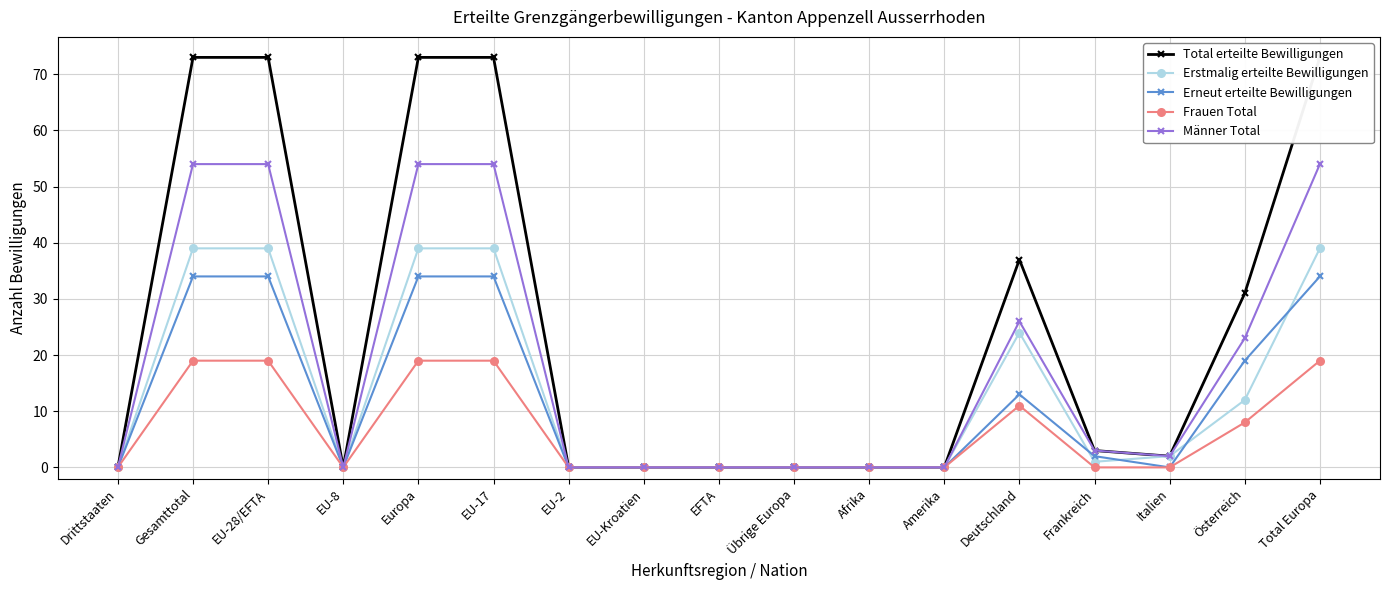

How many lines are shown in the chart?

5